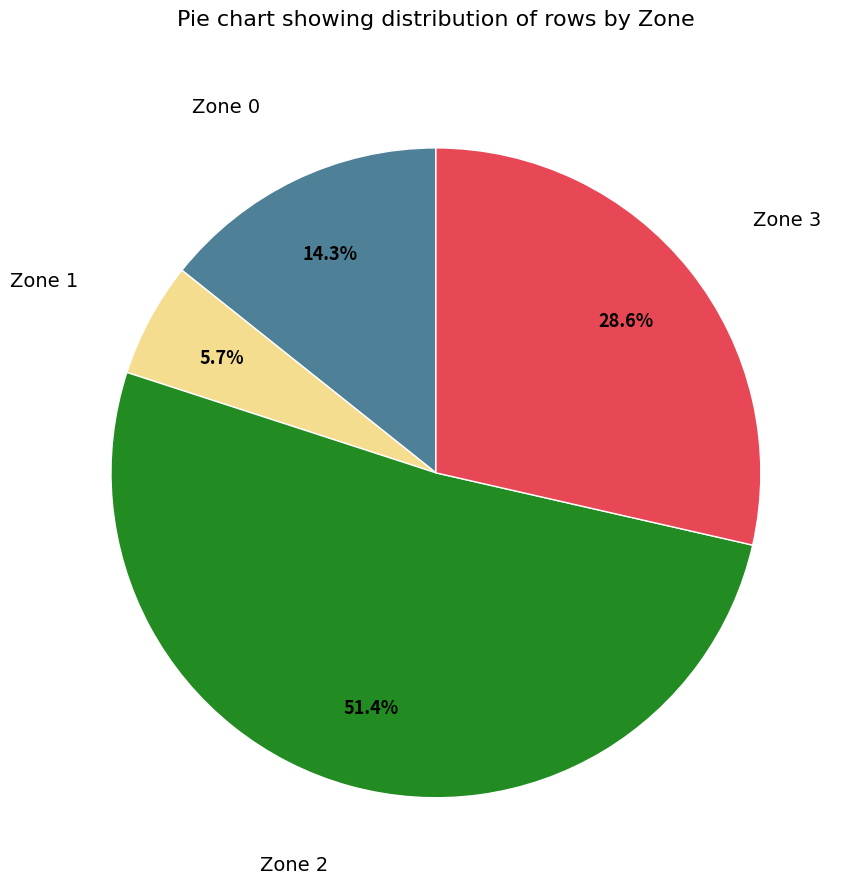

To the nearest percent, what is the difference between the largest and smallest slice percentages?

46%